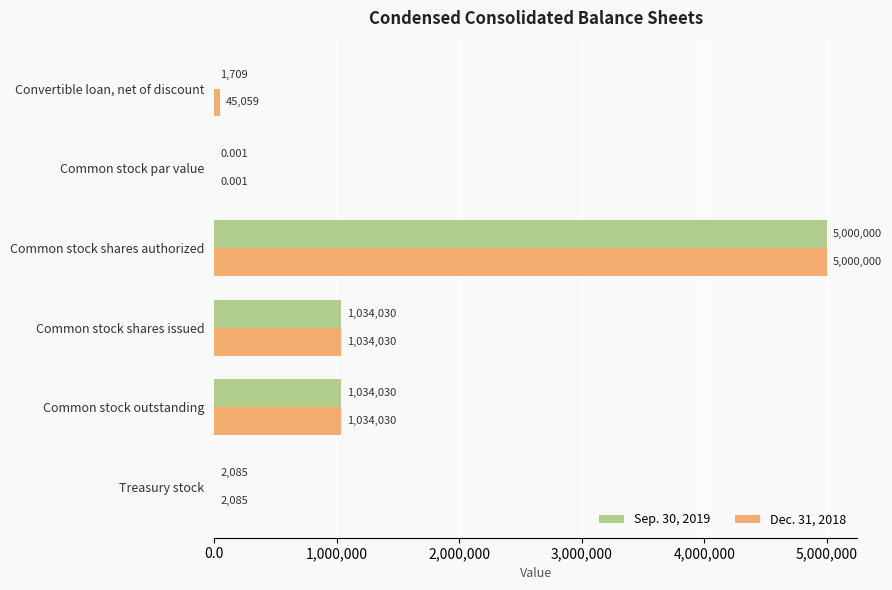

At which label does Sep. 30, 2019 reach its peak?

Common stock shares authorized